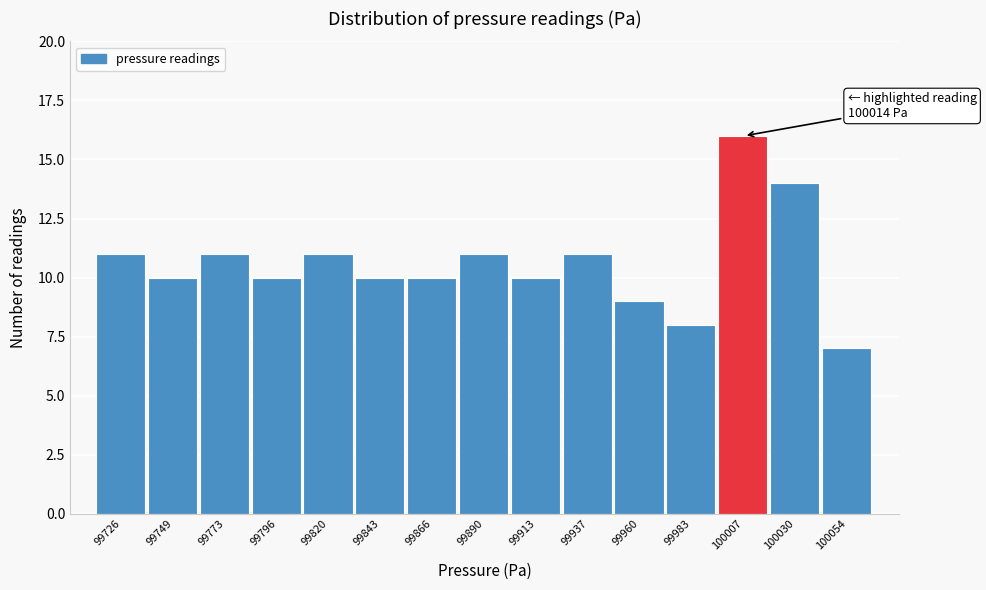

Over which range of the x-axis is the bar tallest?

99995 to 100020